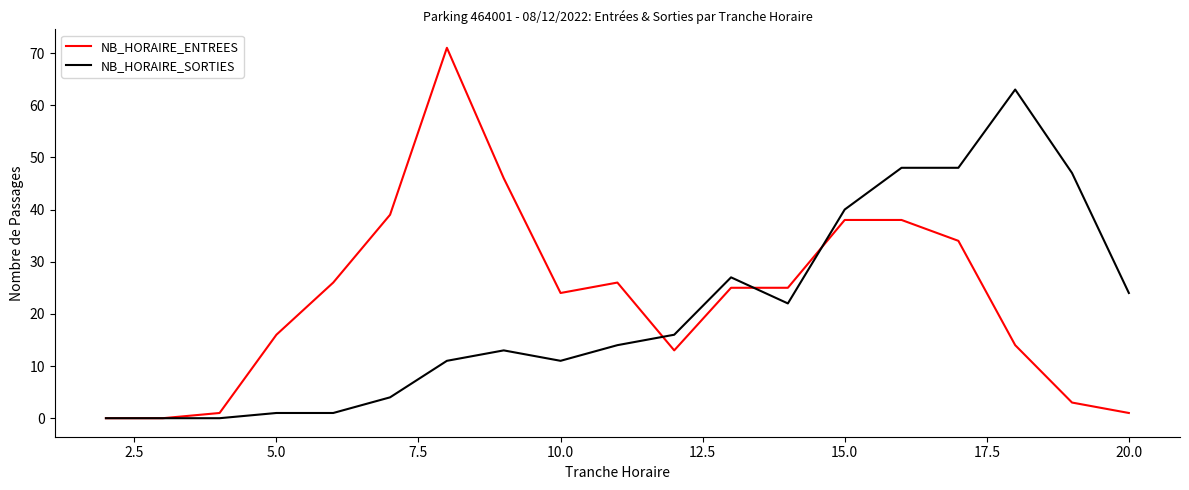

After their last crossing, which series has the higher values: NB_HORAIRE_SORTIES or NB_HORAIRE_ENTREES?

NB_HORAIRE_SORTIES